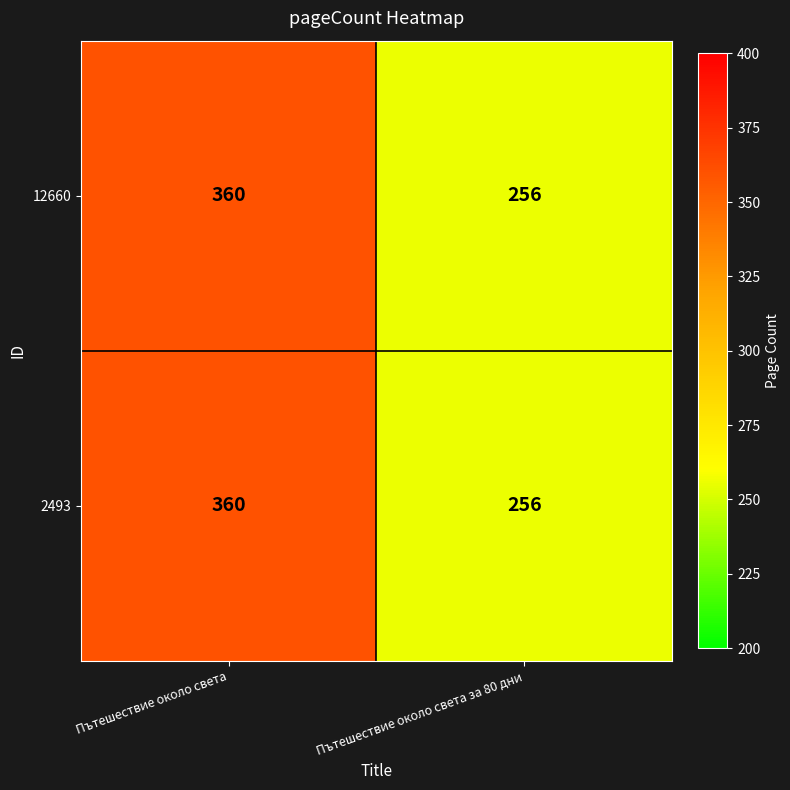

What is the smallest value displayed?

256